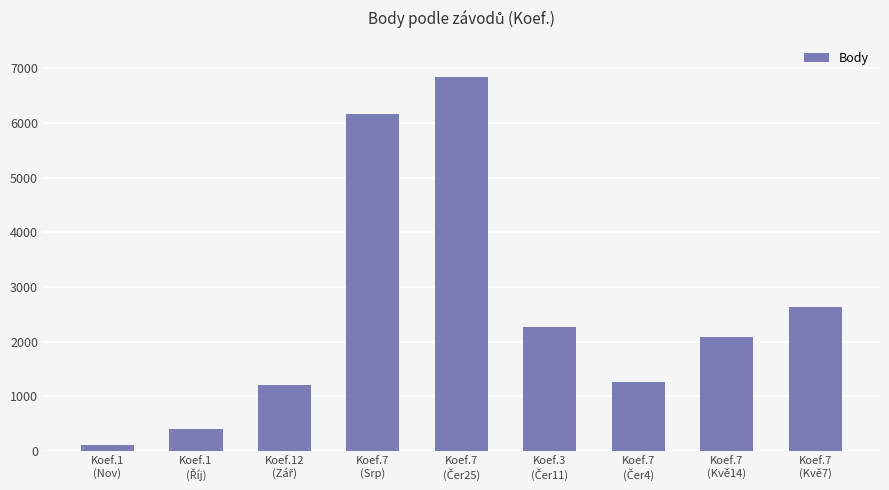

How many bars are there in total?

9